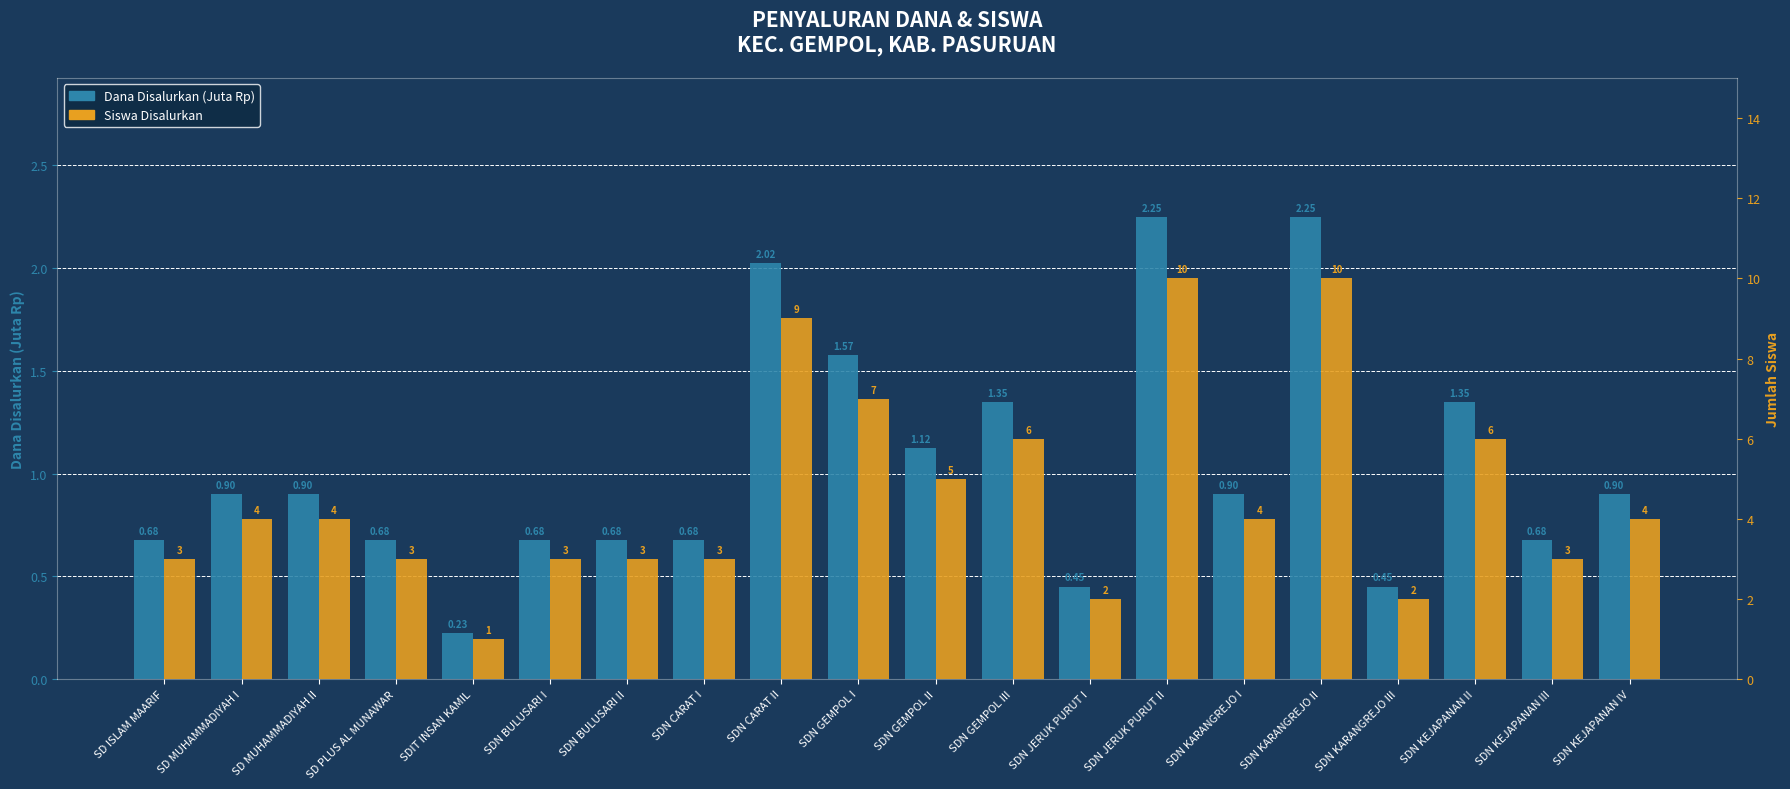

Are the bars horizontal?

No